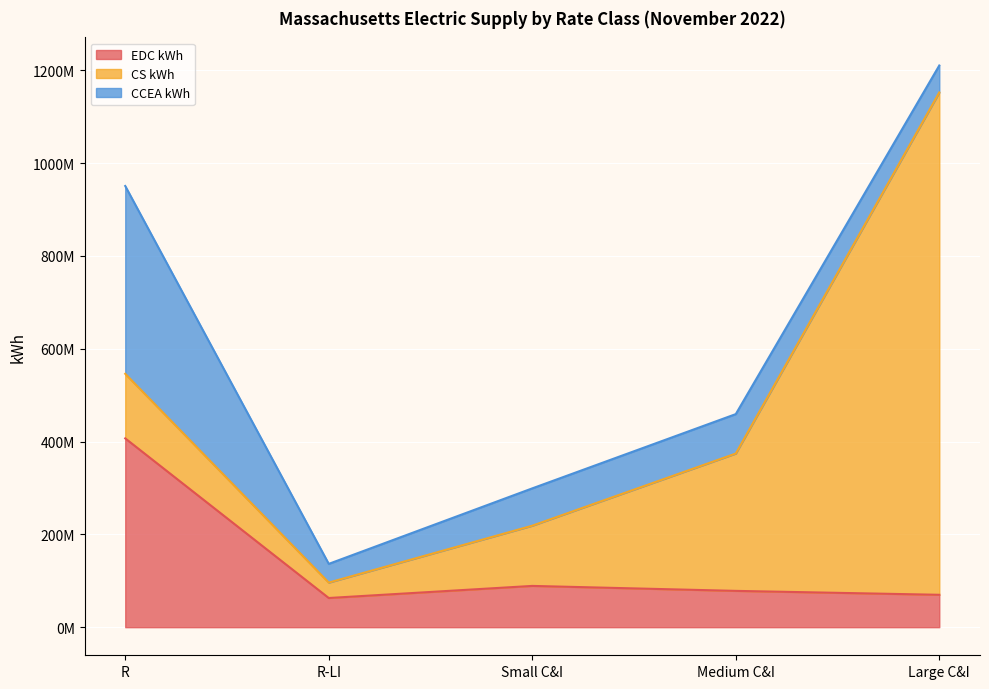

What are all the series names shown in the legend?

EDC kWh, CS kWh, CCEA kWh